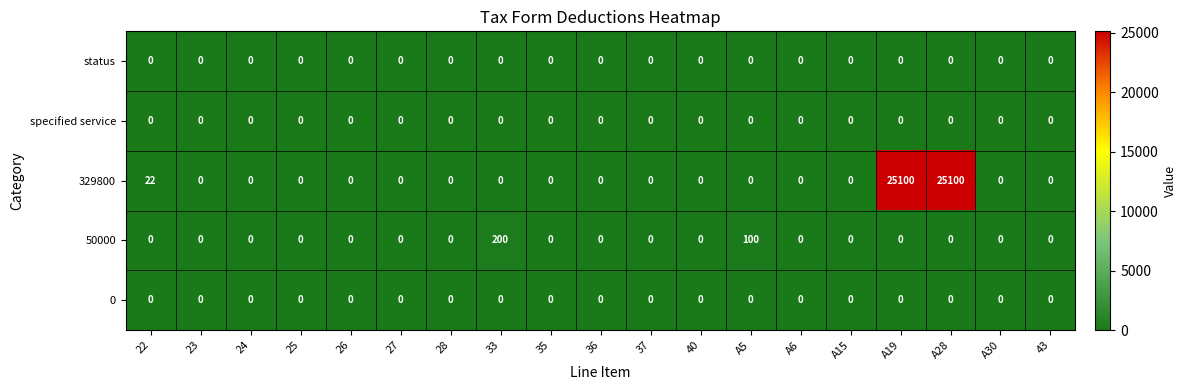

What is the spread (max minus min) of values at A19?

25100